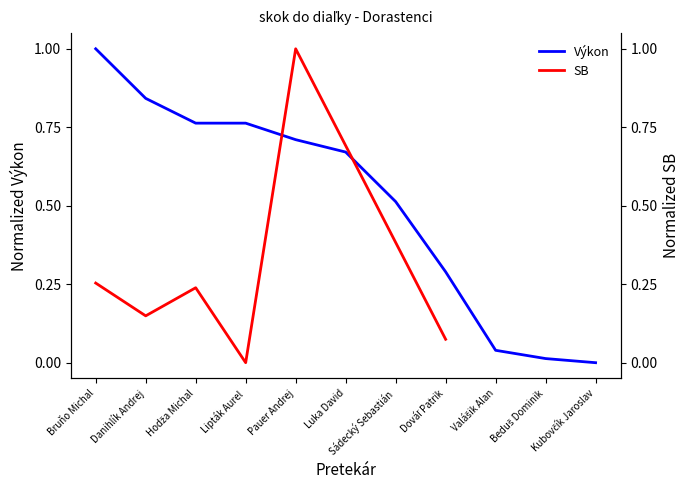

Count the number of categories in the chart.

11